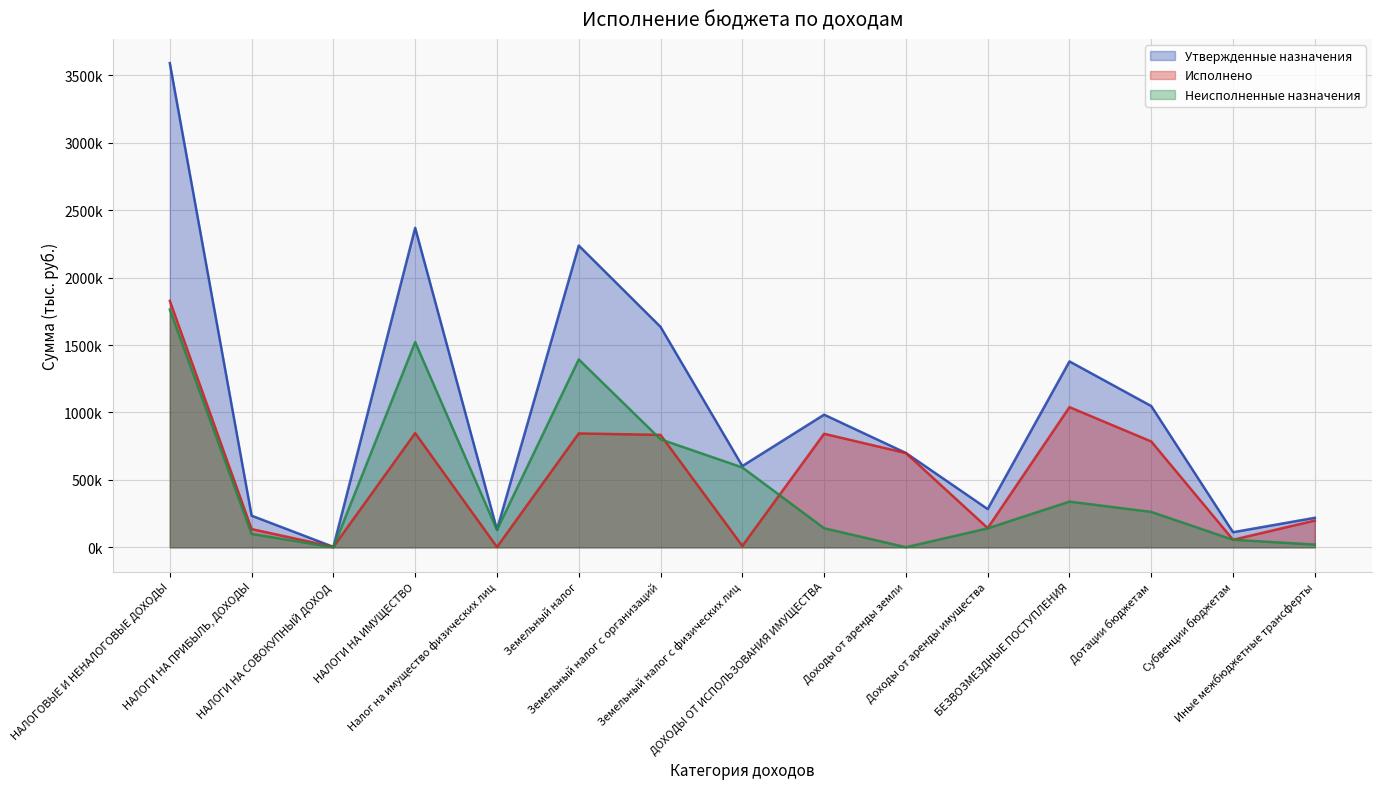

Between Земельный налог с физических лиц and Доходы от аренды имущества, which series saw the biggest shift?

Неисполненные назначения